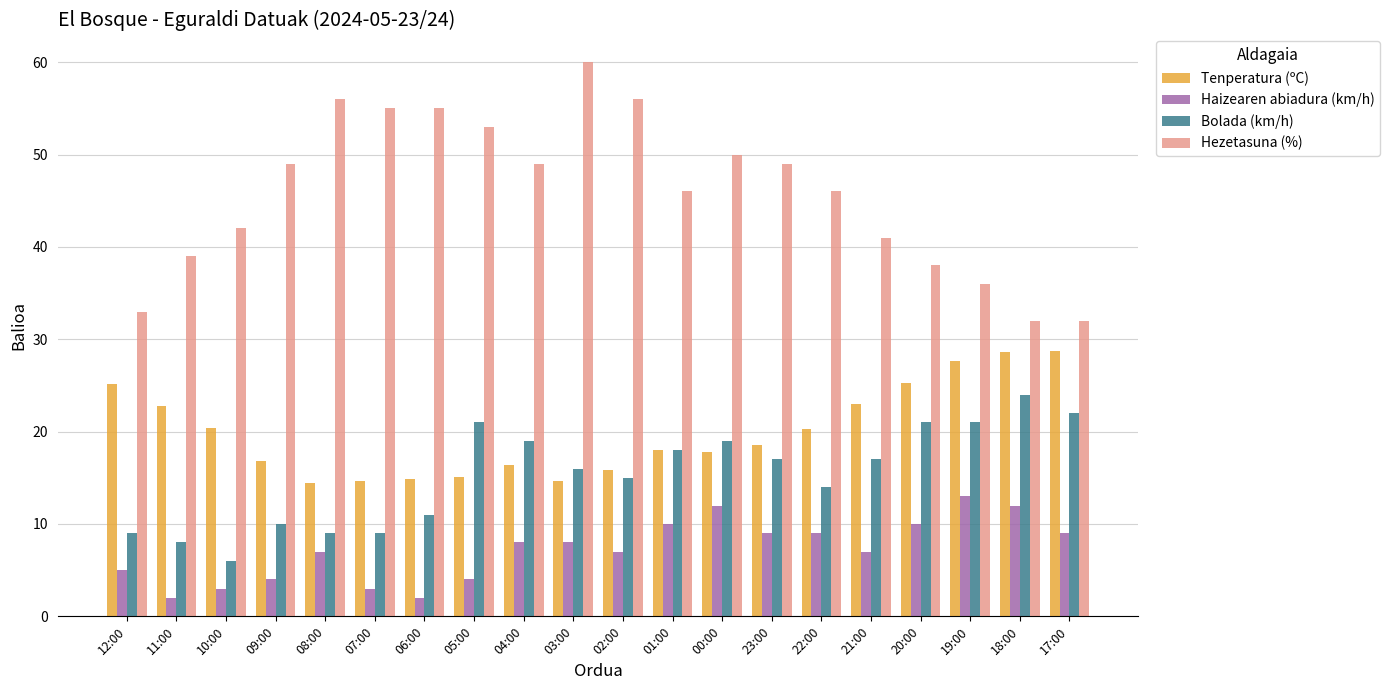

Which series has the largest total across all categories?

Hezetasuna (%)